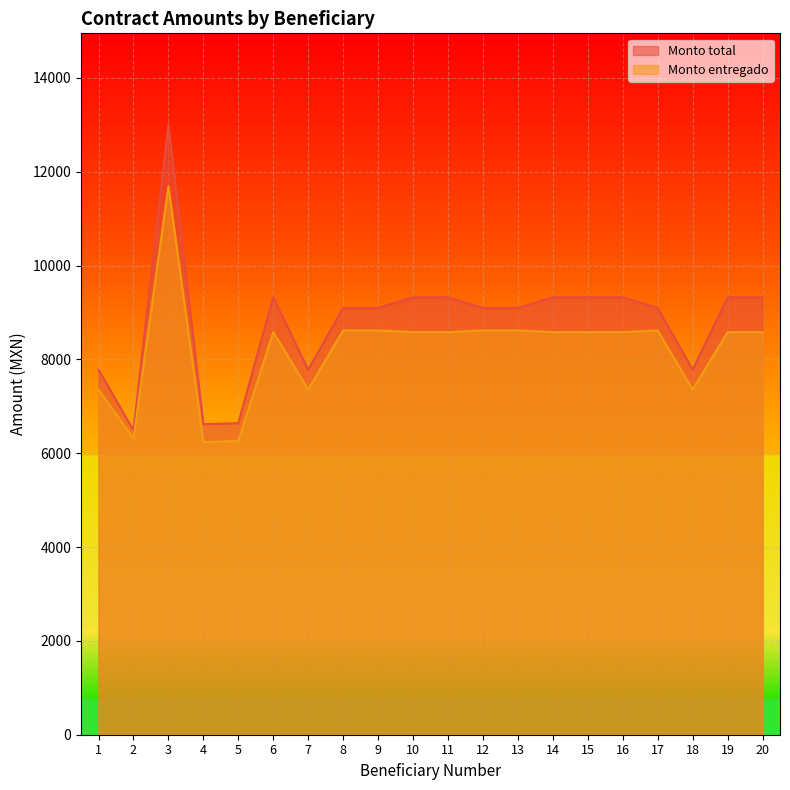

Which has a higher value, 5 or 18?

18